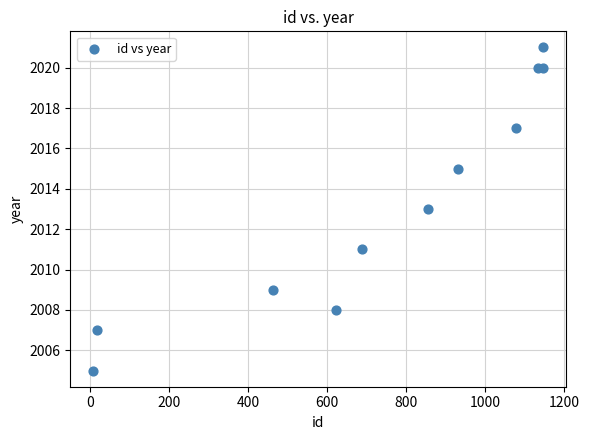

What is the average X value?

735